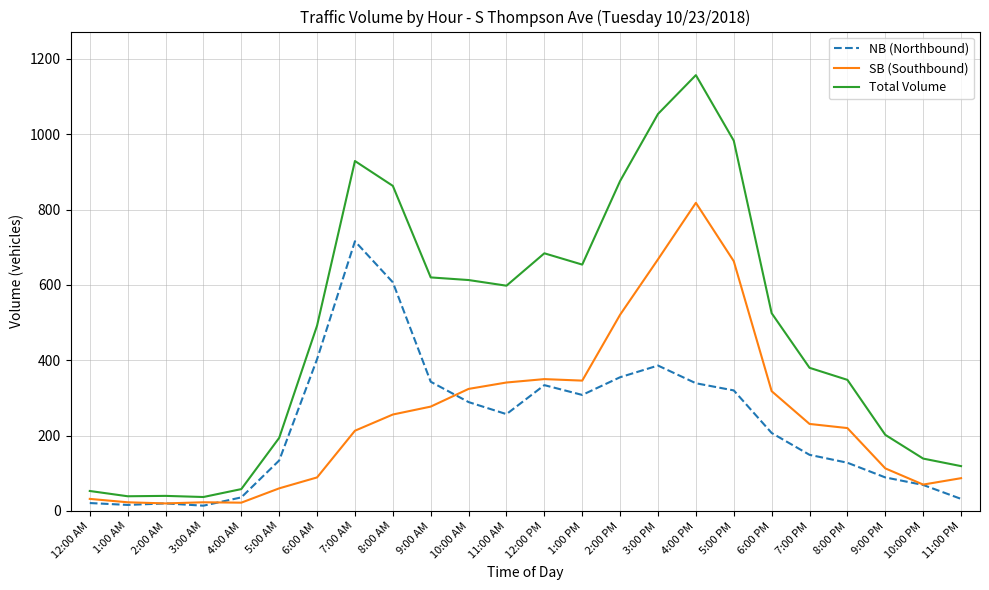

At which label is SB (Southbound) closest to 419?

12:00 PM